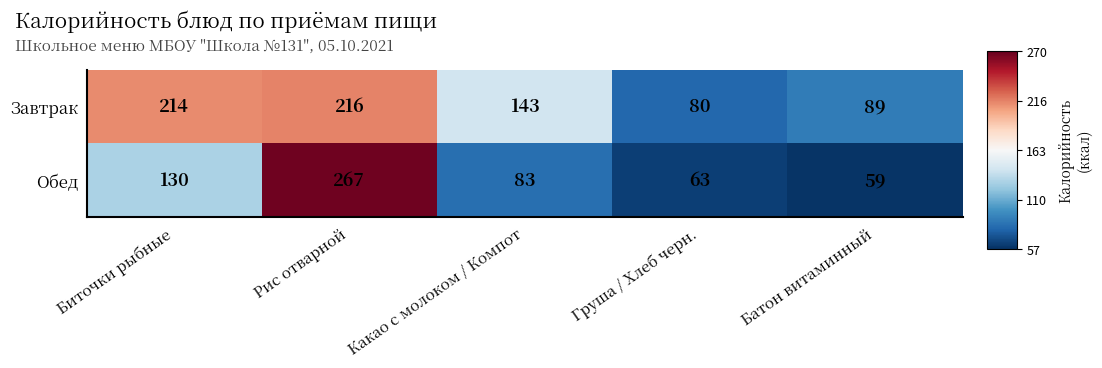

At which category is the sum across all series the highest?

Рис отварной